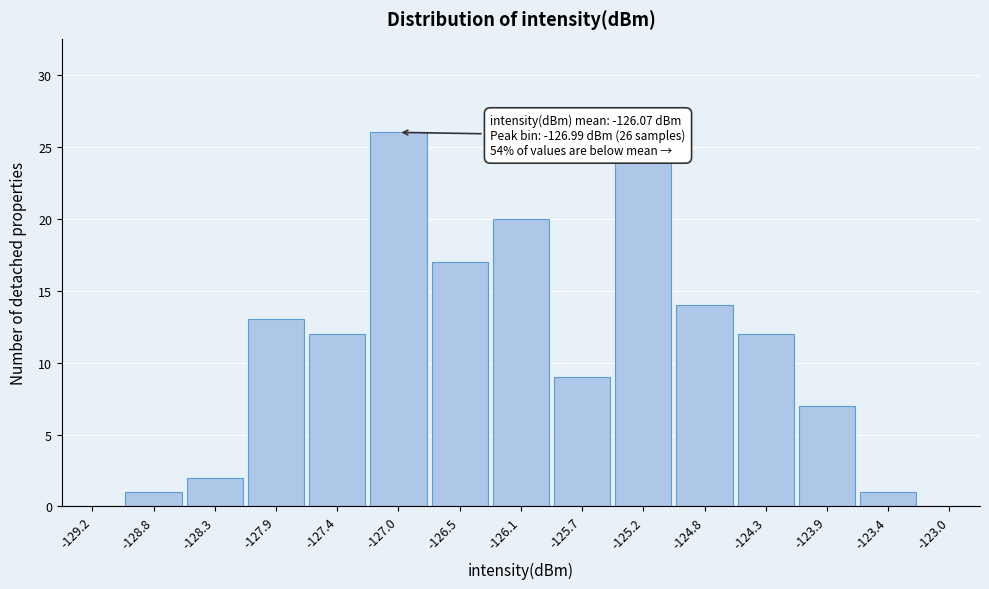

Which range on the x-axis has the tallest bar?

-127.20 to -126.75